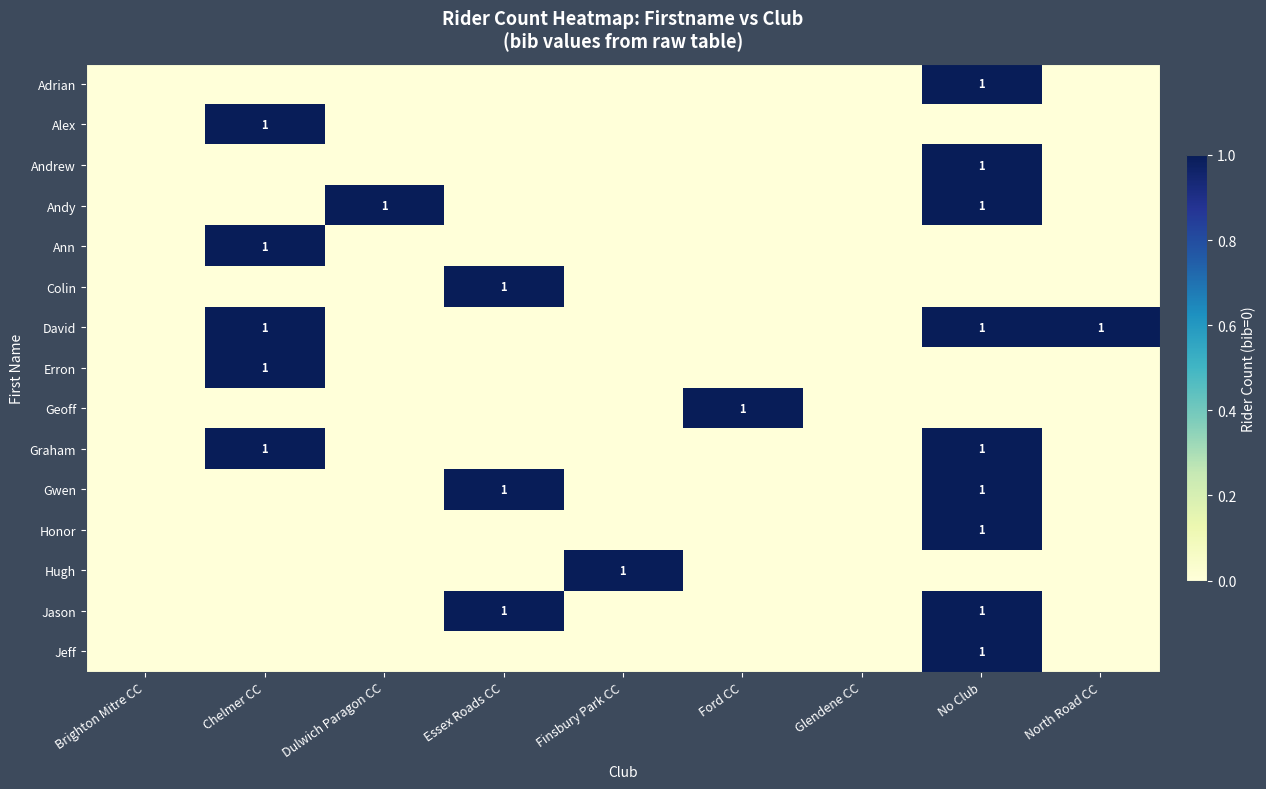

True or false: Honor has a value of 1 at No Club.

True